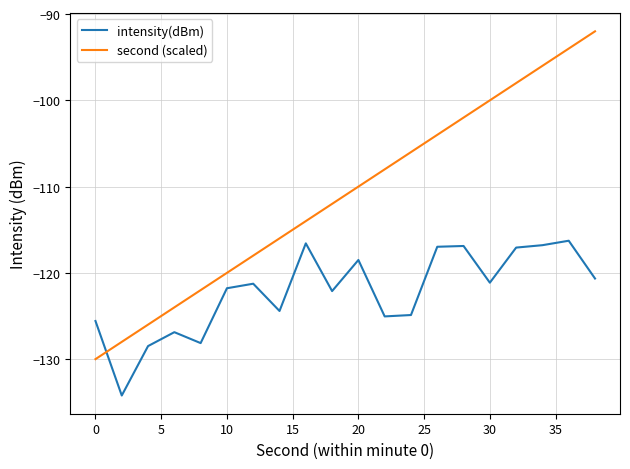

Which series has the widest spread of values?

second (scaled)